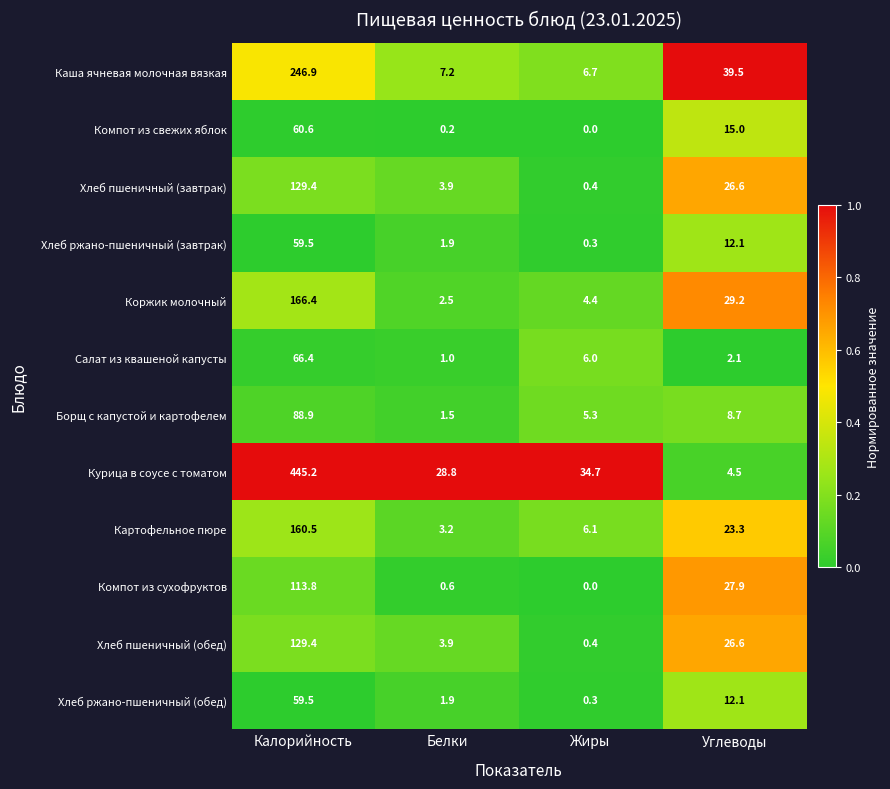

Is the value of Борщ с капустой и картофелем at Углеводы greater than the value of Компот из свежих яблок at Углеводы?

No